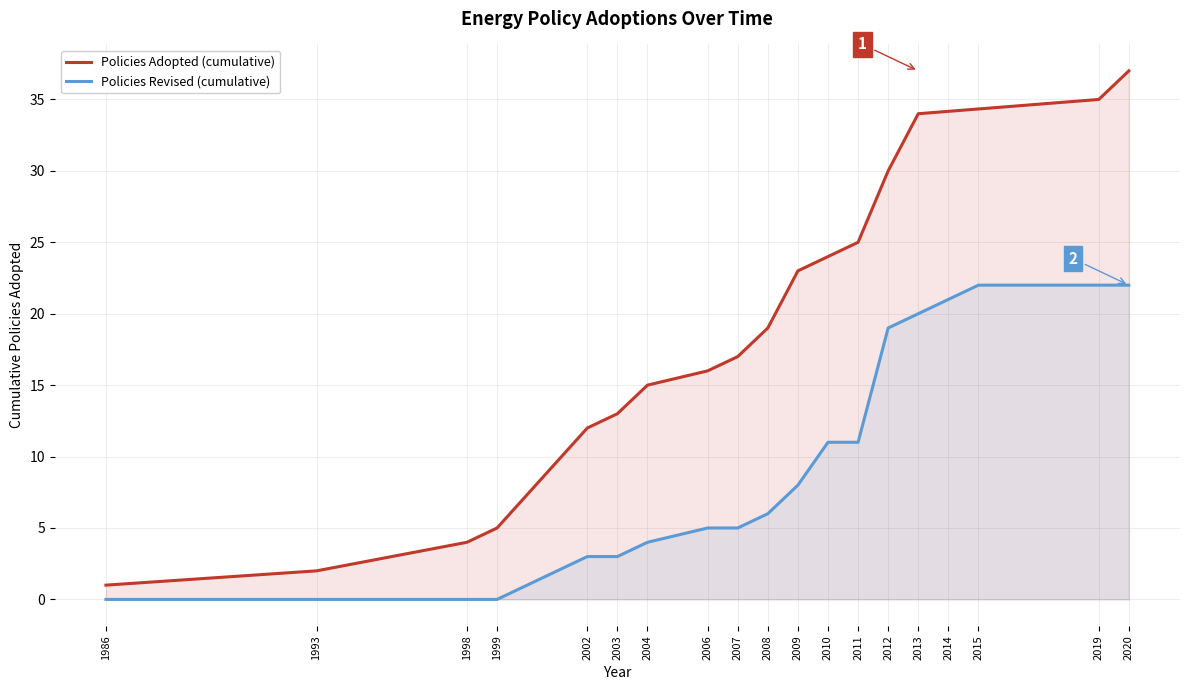

How many values exceed 2008?

18